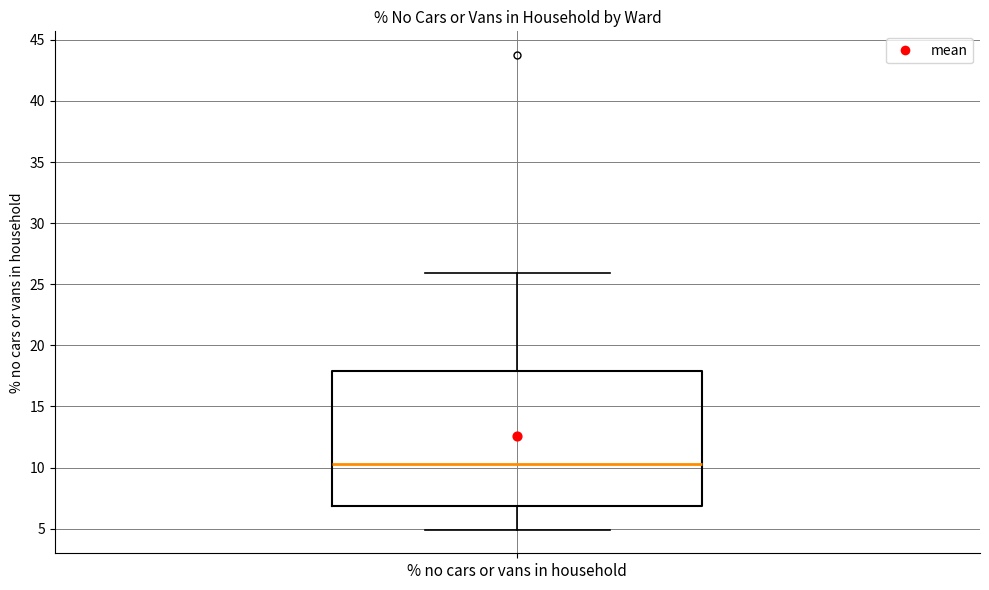

Where does the upper whisker of the box for % no cars or vans in household end on the y-axis? The values are not printed on the chart, so give them approximately, as read against the axis.

26.0